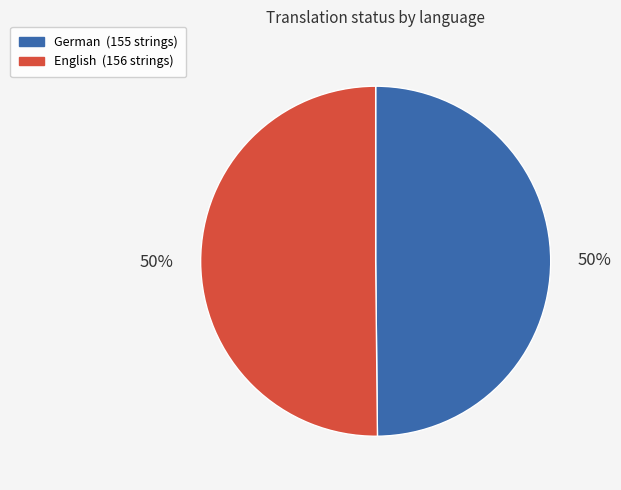

Is it true that German is 50% of the pie?

True